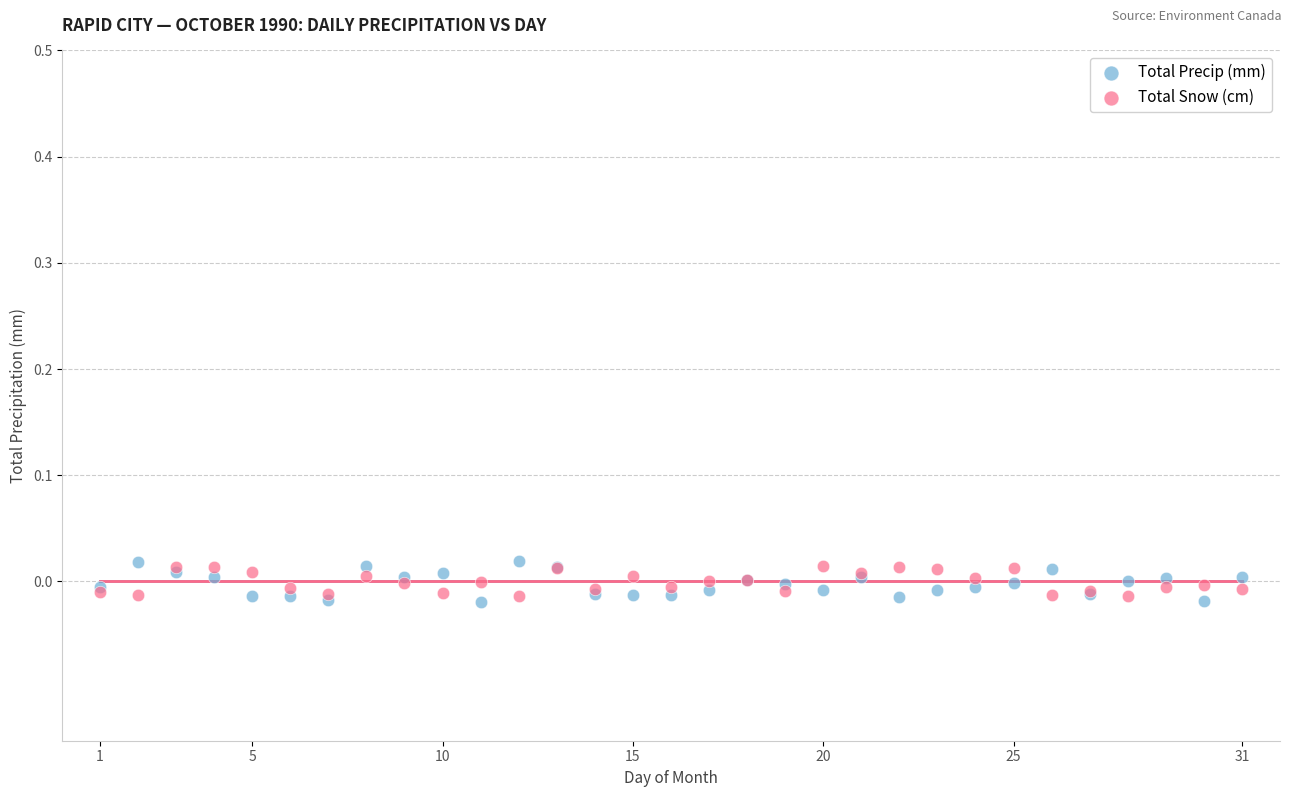

What is the X range (max minus min) for the scatter plot?

30.0